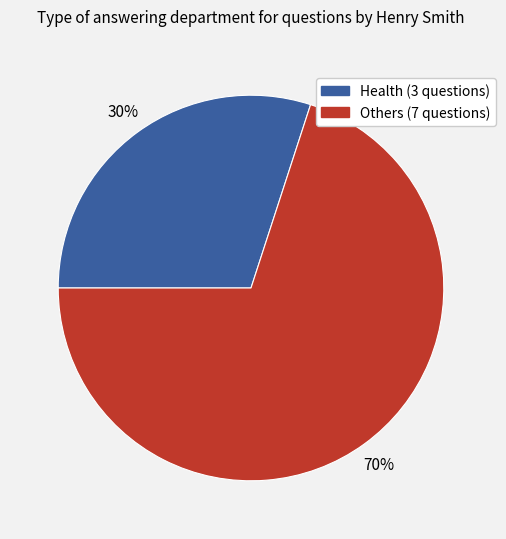

To the nearest percent, what is the difference between the largest and smallest slice percentages?

40%